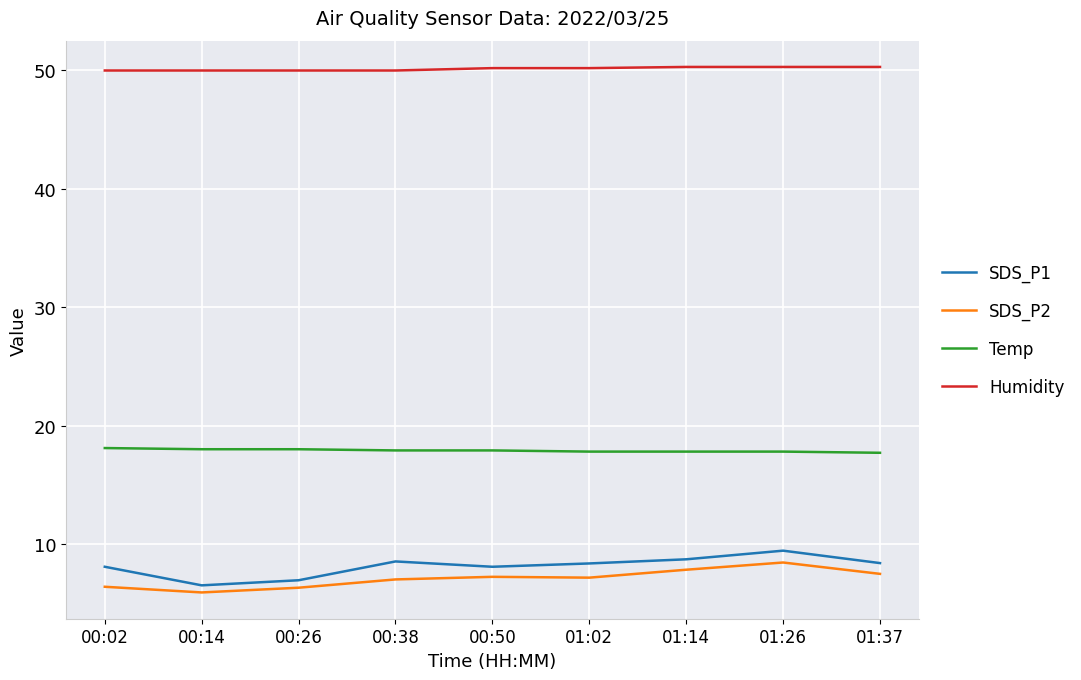

What is the highest value of the SDS_P2 series?

8.4